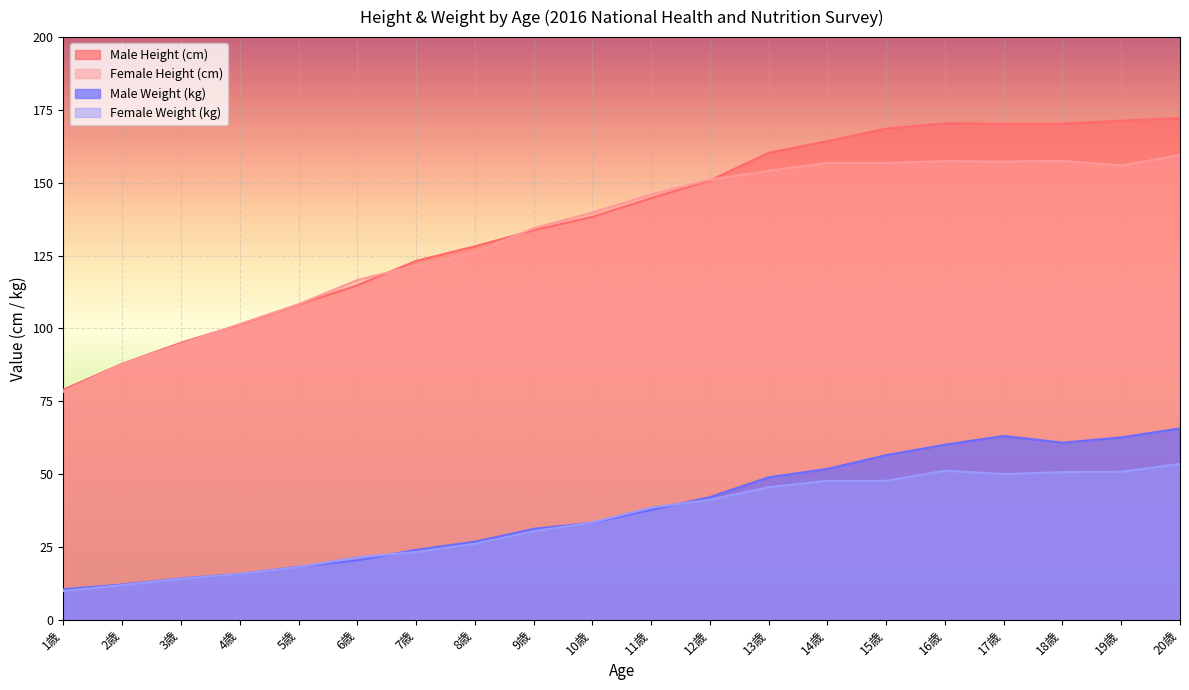

The value of Male Height (cm) at 4歳 is 161.7. True or false?

False